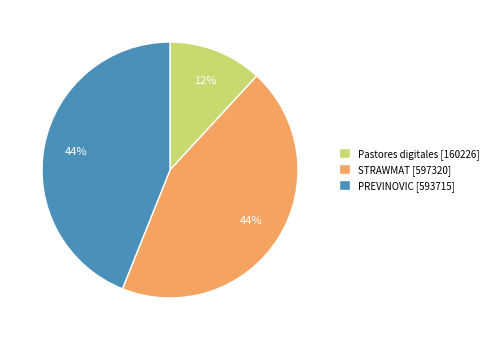

The Pastores digitales [160226] slice represents 12% of the pie. True or false?

True